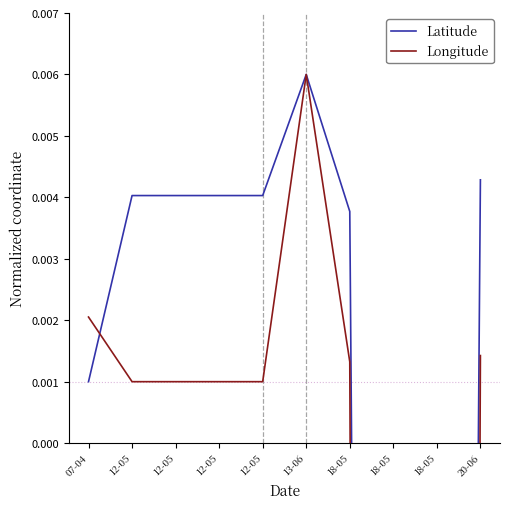

True or false: Longitude has a value of 0.0 at 12-05.

False